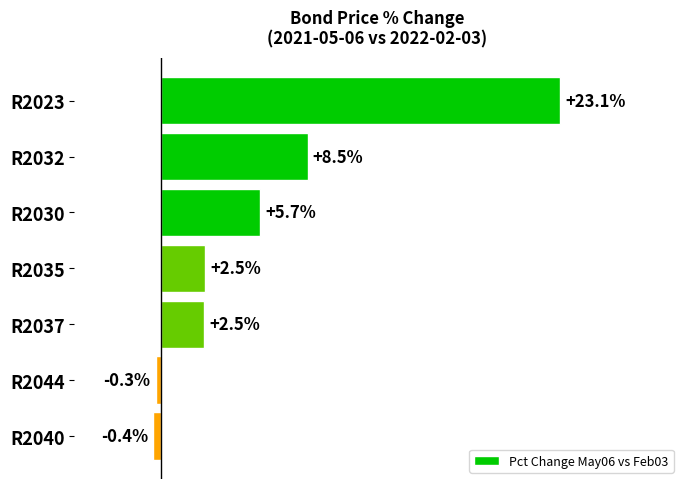

At which label is the value closest to 11?

R2032